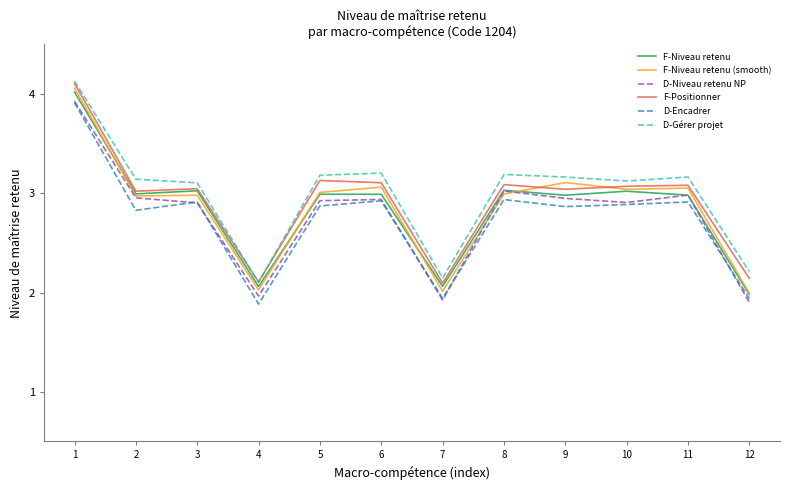

What is the difference between the highest and lowest values at 2?

0.3